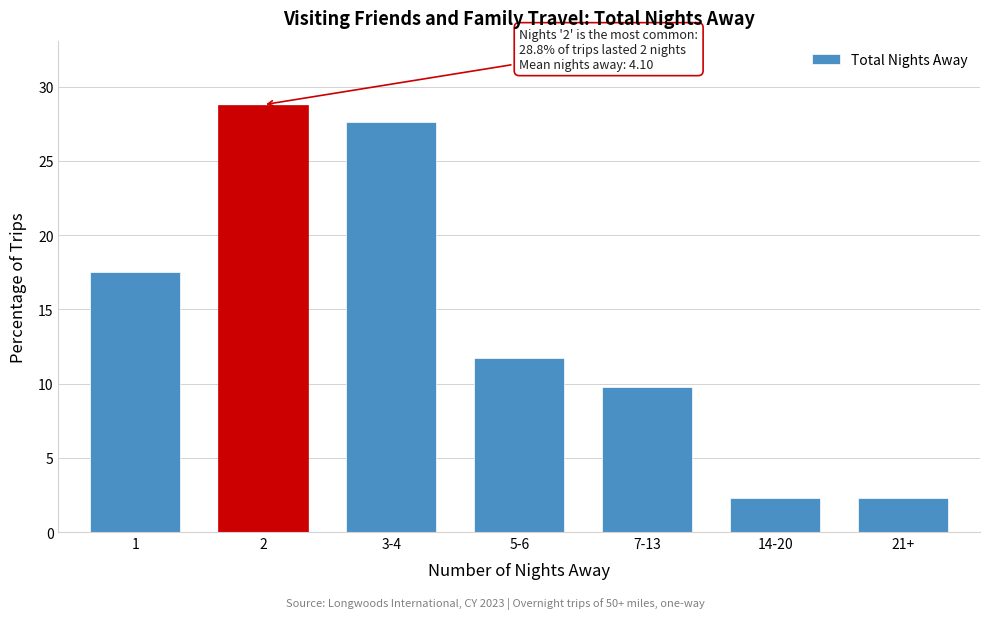

Reading left to right, list all the values displayed in this chart.

17.5	28.8	27.7	11.7	9.8	2.3	2.3